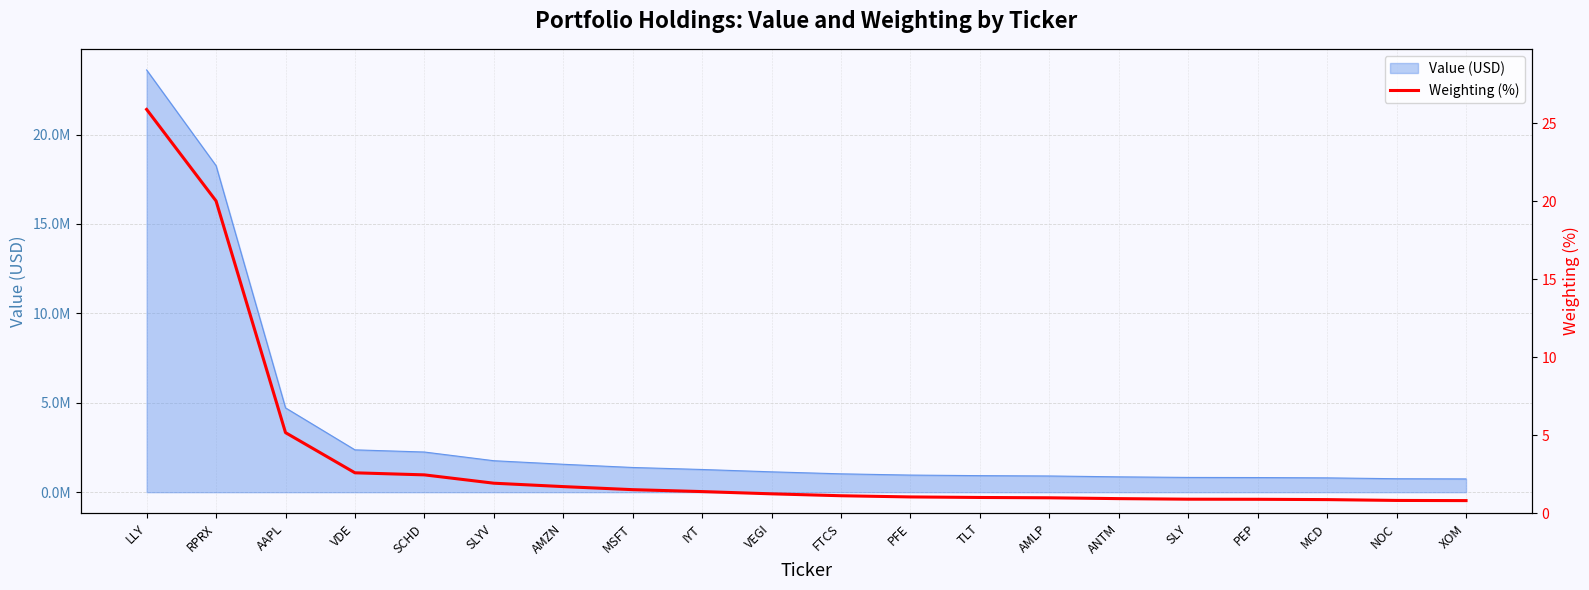

What is the ratio of the value at ANTM to the value at VDE?

0.4